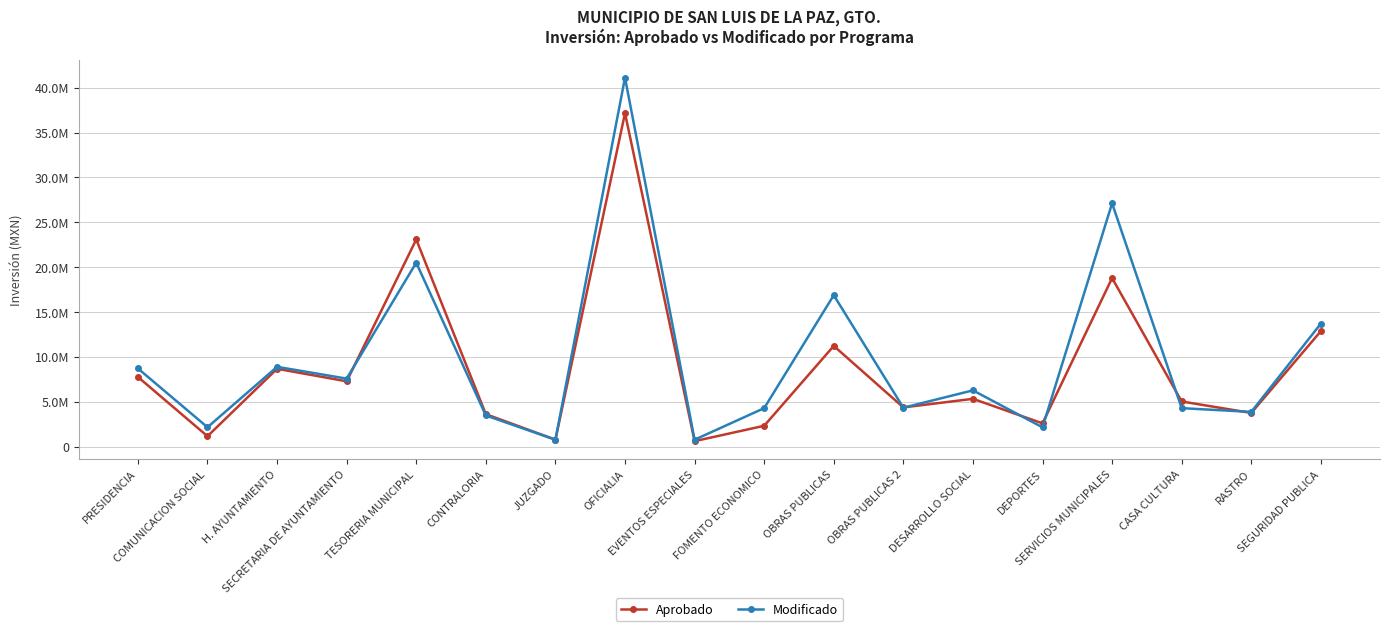

What are all the series names shown in the legend?

Aprobado, Modificado